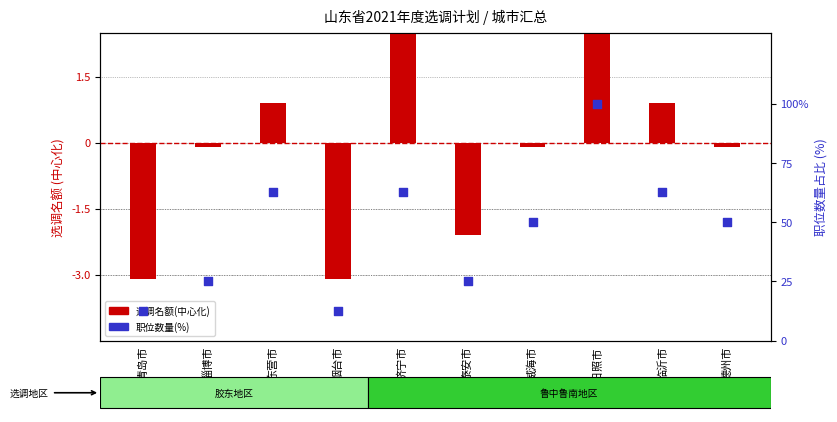

Which series contains the lowest Y value?

选调名额(中心化)